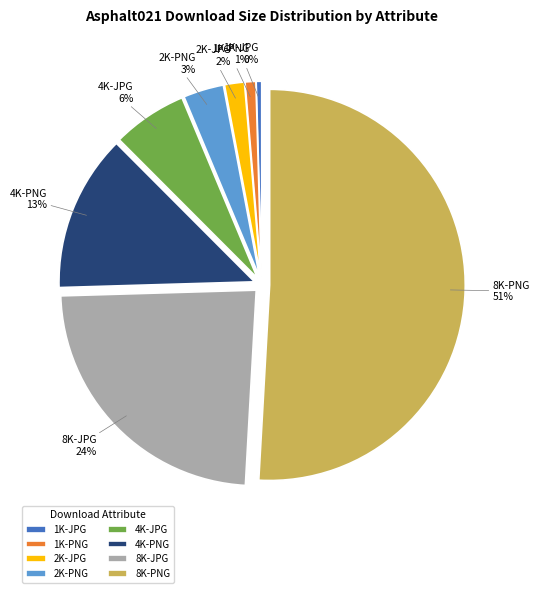

To the nearest percent, what is the difference between the 8K-PNG and 2K-JPG slice percentages?

49%